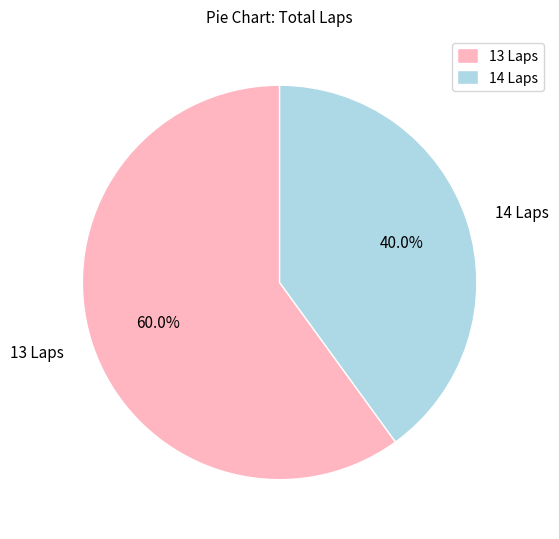

Which category accounts for the majority?

13 Laps